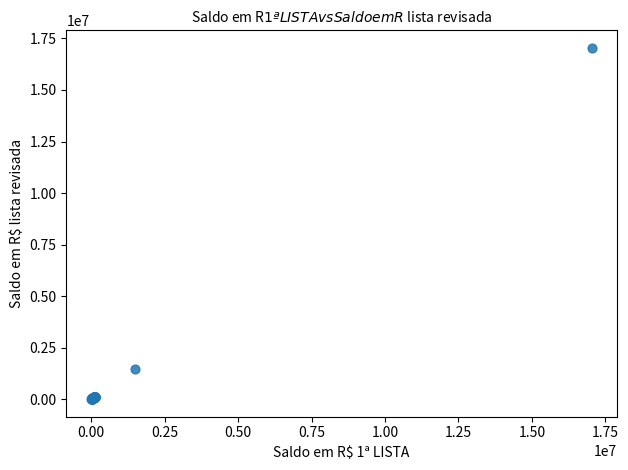

What Y value in the scatter plot is closest to 8522259?

1478007.5